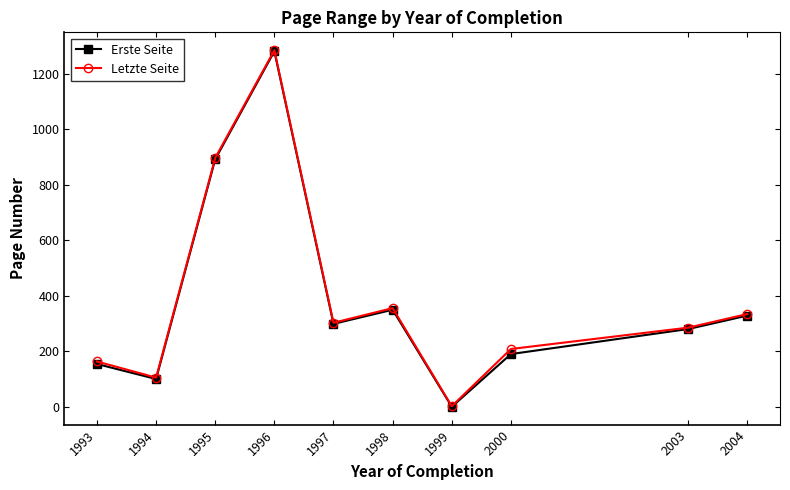

Which series has the largest range (max minus min)?

Letzte Seite